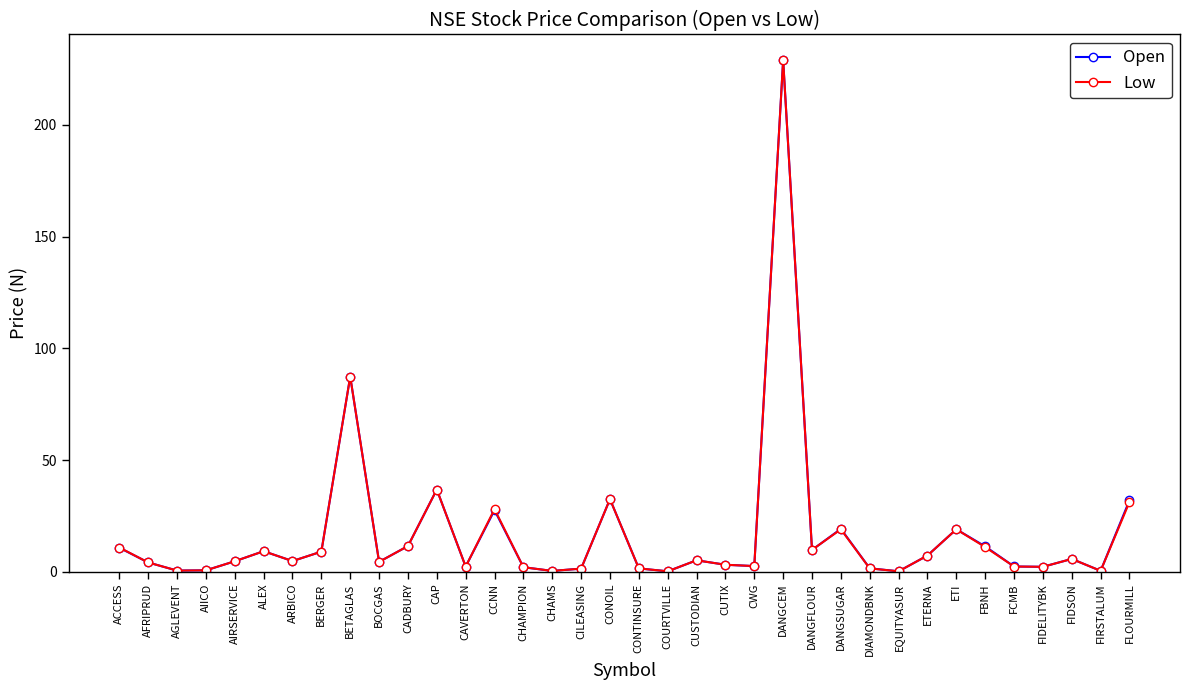

Which series changed the most between DANGSUGAR and FCMB?

Open